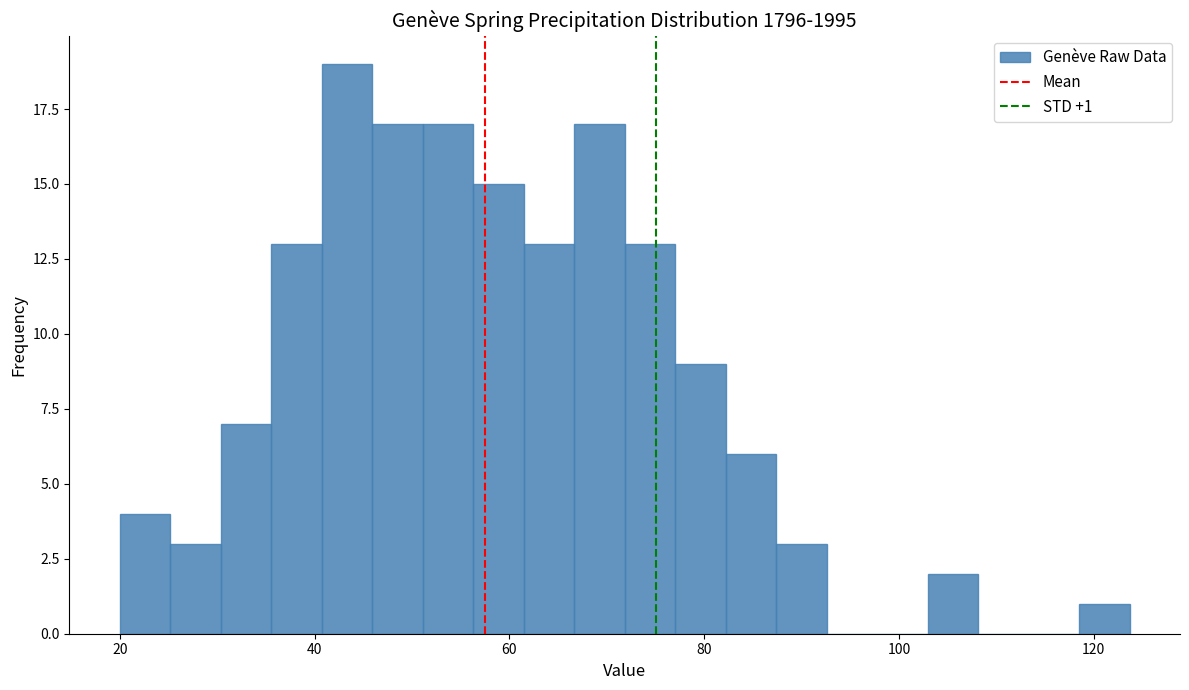

Read against the x-axis, roughly where is the centre of the tallest bar?

44